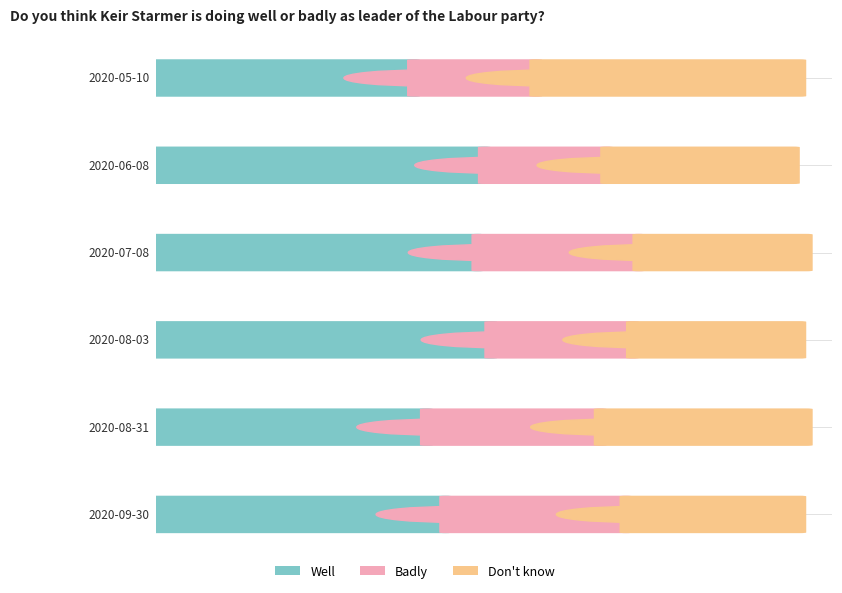

What is the difference between the second highest and minimum values in the Badly series?

0.1